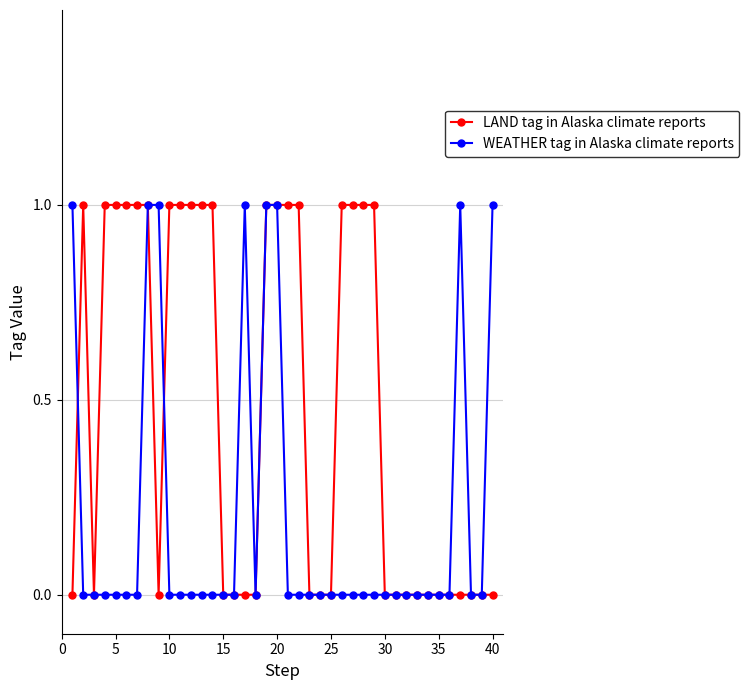

Count the WEATHER tag in Alaska climate reports values in the range 0 to 1.

40